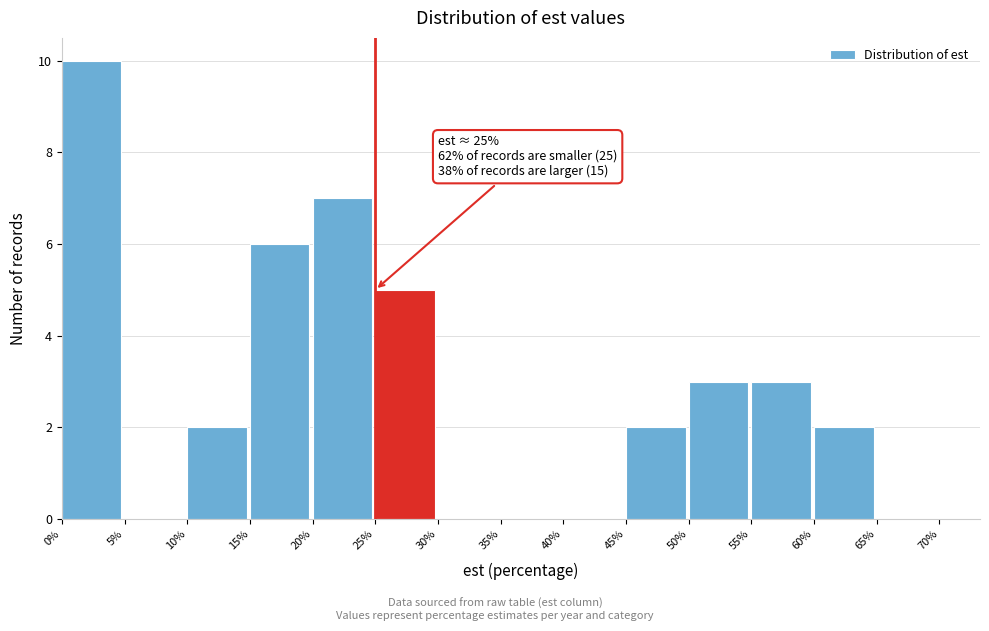

Which range on the x-axis has the tallest bar?

0% to 5%